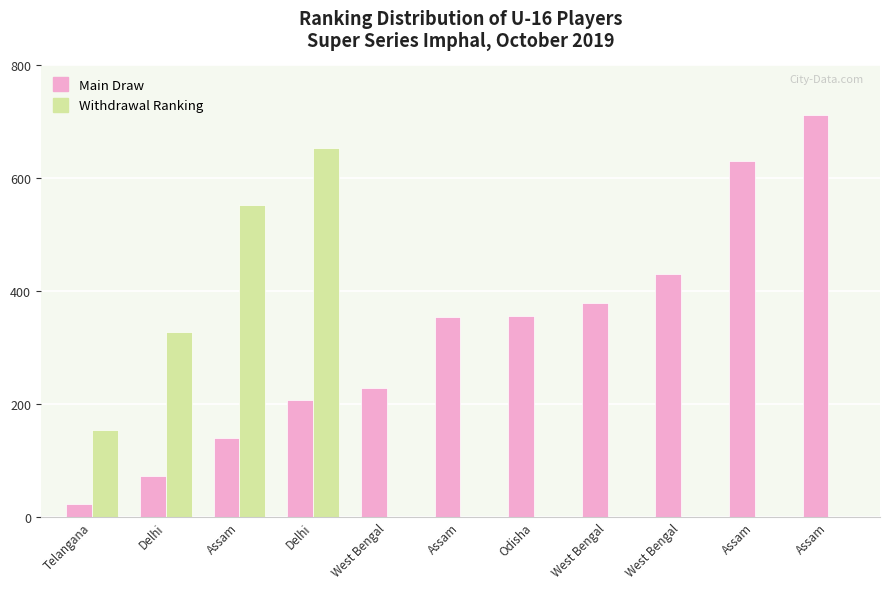

At which label does Withdrawal Ranking reach its peak?

Delhi